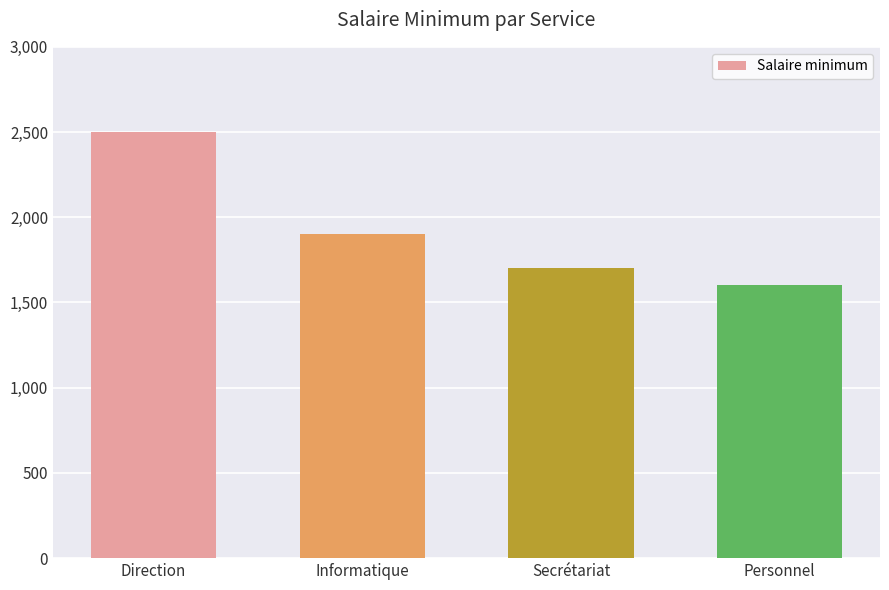

Approximately how many times larger is the value at Secrétariat compared to Direction?

0.7